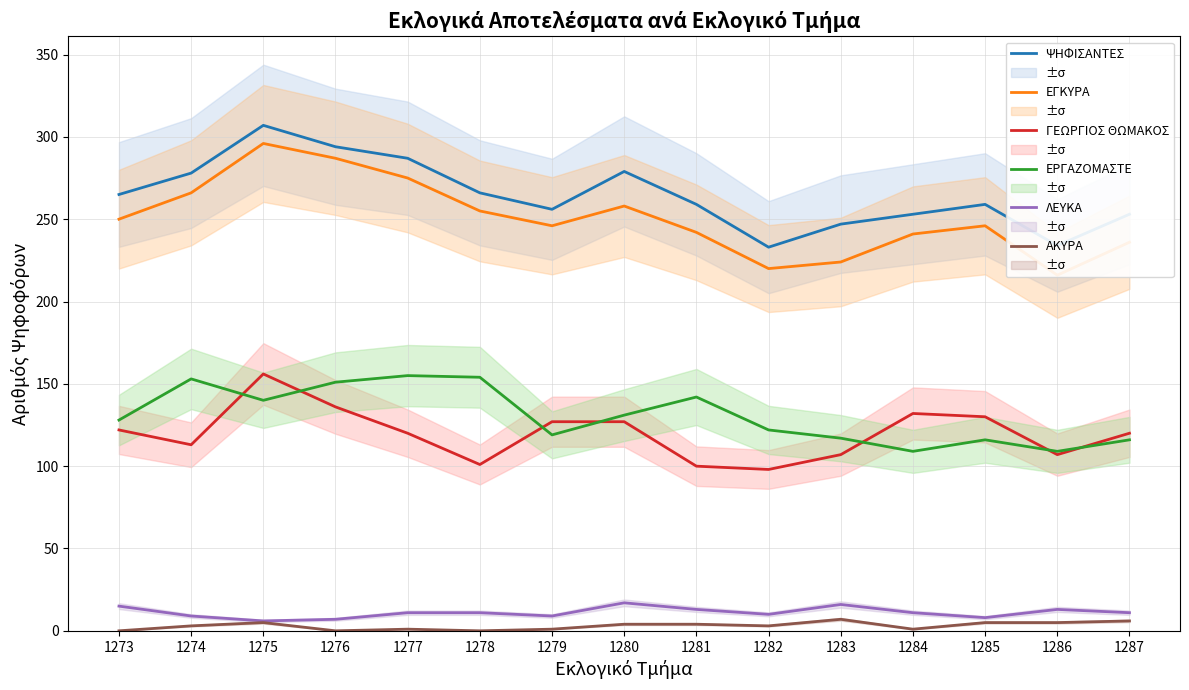

Reading right to left, list all the values displayed in this chart.

ΨΗΦΙΣΑΝΤΕΣ: 1287=253	1286=234	1285=259	1284=253	1283=247	1282=233	1281=259	1280=279	1279=256	1278=266	1277=287	1276=294	1275=307	1274=278	1273=265
ΕΓΚΥΡΑ: 1287=236	1286=216	1285=246	1284=241	1283=224	1282=220	1281=242	1280=258	1279=246	1278=255	1277=275	1276=287	1275=296	1274=266	1273=250
ΓΕΩΡΓΙΟΣ ΘΩΜΑΚΟΣ: 1287=120	1286=107	1285=130	1284=132	1283=107	1282=98	1281=100	1280=127	1279=127	1278=101	1277=120	1276=136	1275=156	1274=113	1273=122
ΕΡΓΑΖΟΜΑΣΤΕ: 1287=116	1286=109	1285=116	1284=109	1283=117	1282=122	1281=142	1280=131	1279=119	1278=154	1277=155	1276=151	1275=140	1274=153	1273=128
ΛΕΥΚΑ: 1287=11	1286=13	1285=8	1284=11	1283=16	1282=10	1281=13	1280=17	1279=9	1278=11	1277=11	1276=7	1275=6	1274=9	1273=15
ΑΚΥΡΑ: 1287=6	1286=5	1285=5	1284=1	1283=7	1282=3	1281=4	1280=4	1279=1	1278=0	1277=1	1276=0	1275=5	1274=3	1273=0